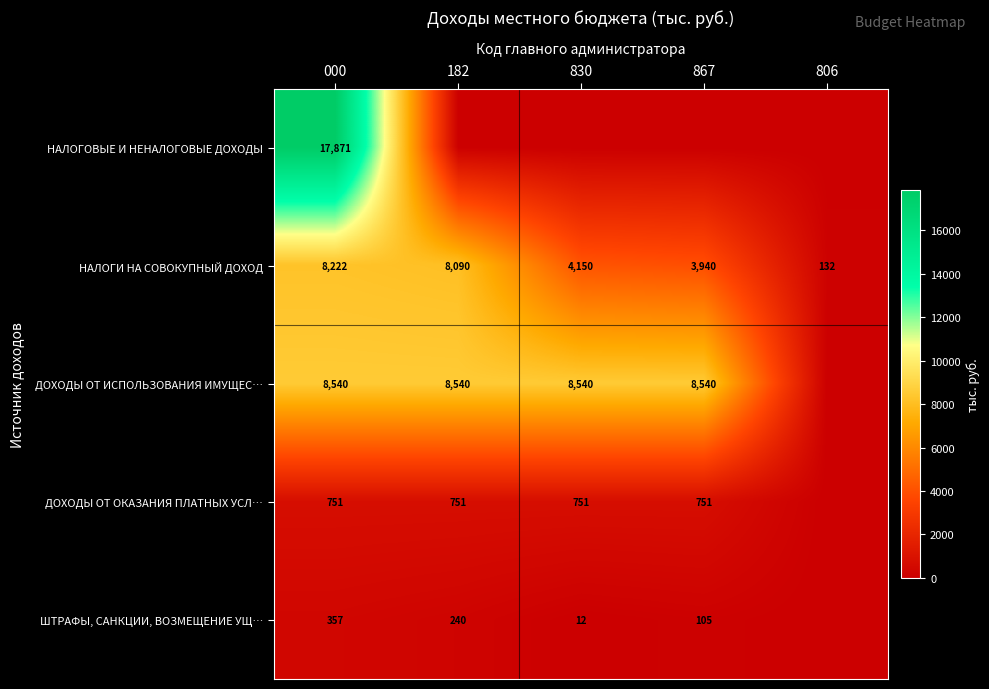

Is the value of ДОХОДЫ ОТ ОКАЗАНИЯ ПЛАТНЫХ УСЛ… at 830 greater than the value of НАЛОГИ НА СОВОКУПНЫЙ ДОХОД at 182?

No